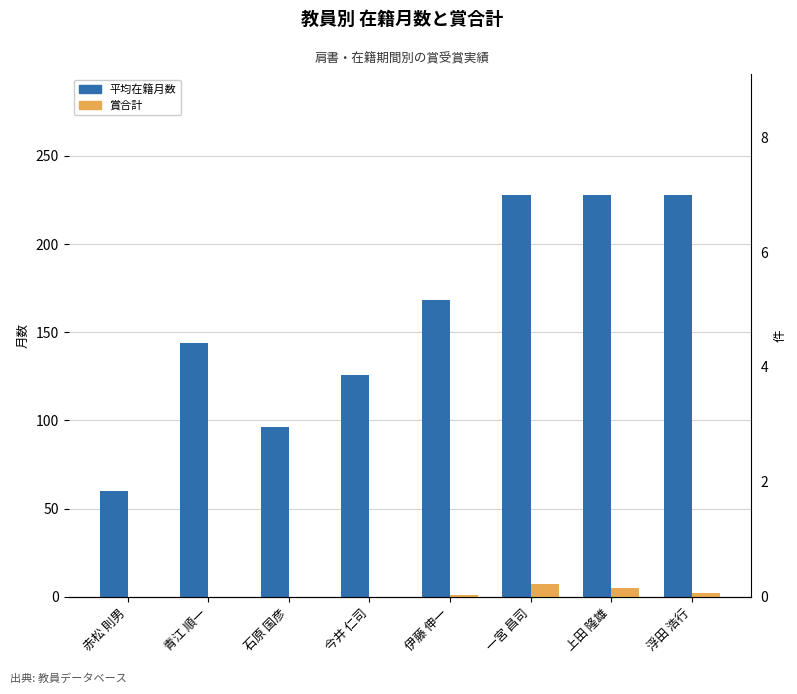

How many 賞合計 values are between 0 and 5?

7